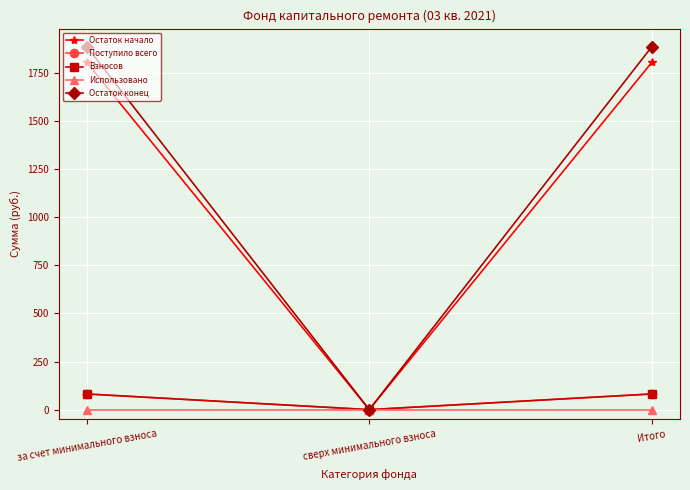

Which series has the largest range (max minus min)?

Остаток конец